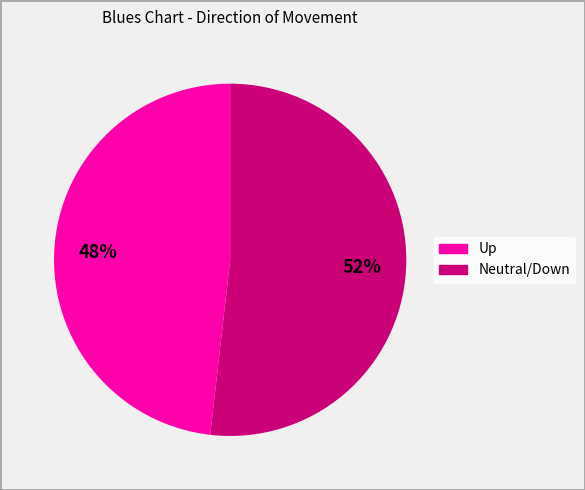

Between Neutral/Down and Up, which is larger?

Neutral/Down